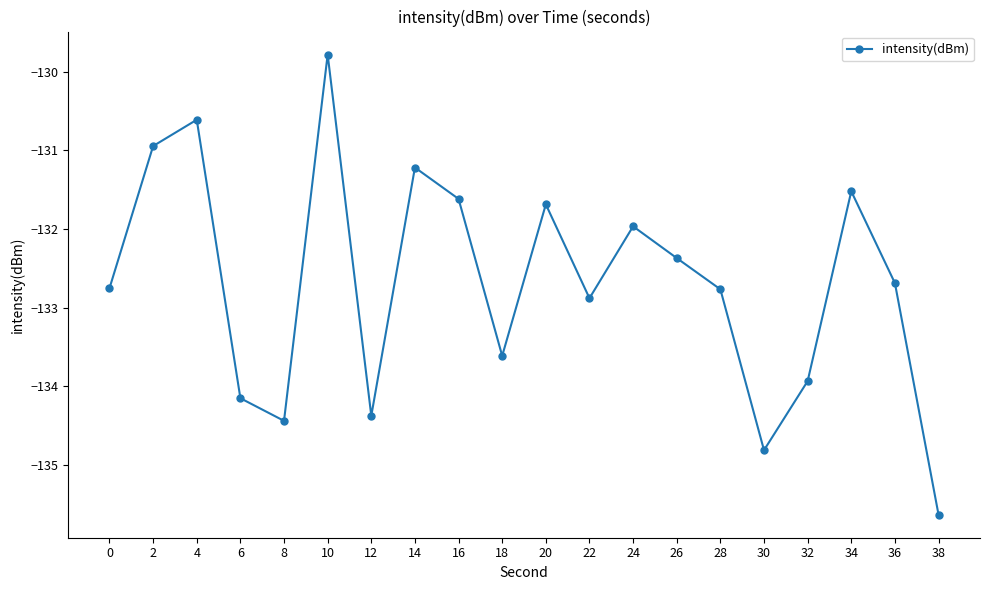

What is the value of the 8th point from the left?

-131.2